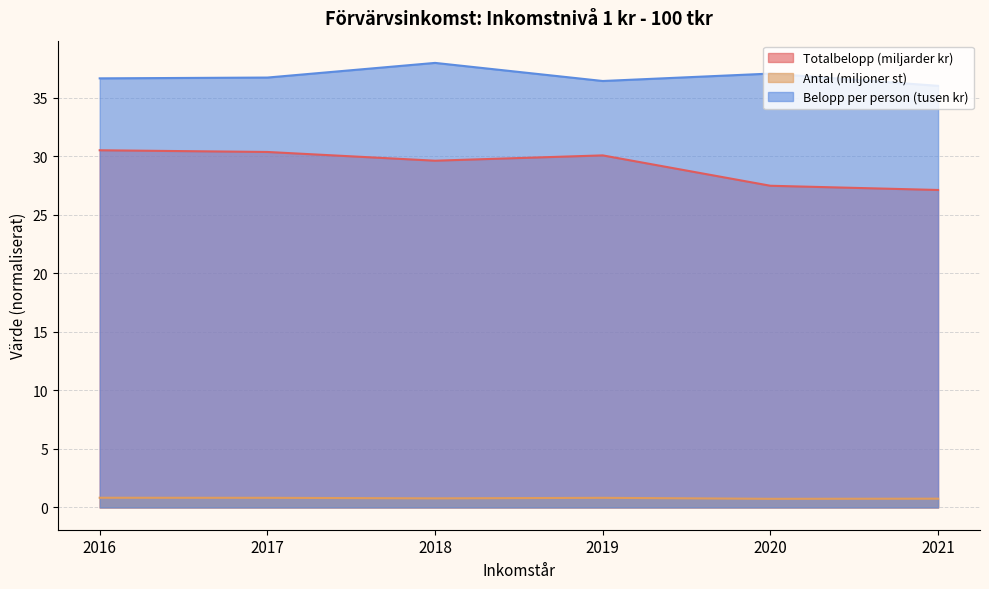

What are all the series names shown in the legend?

Totalbelopp (miljarder kr), Antal (miljoner st), Belopp per person (tusen kr)